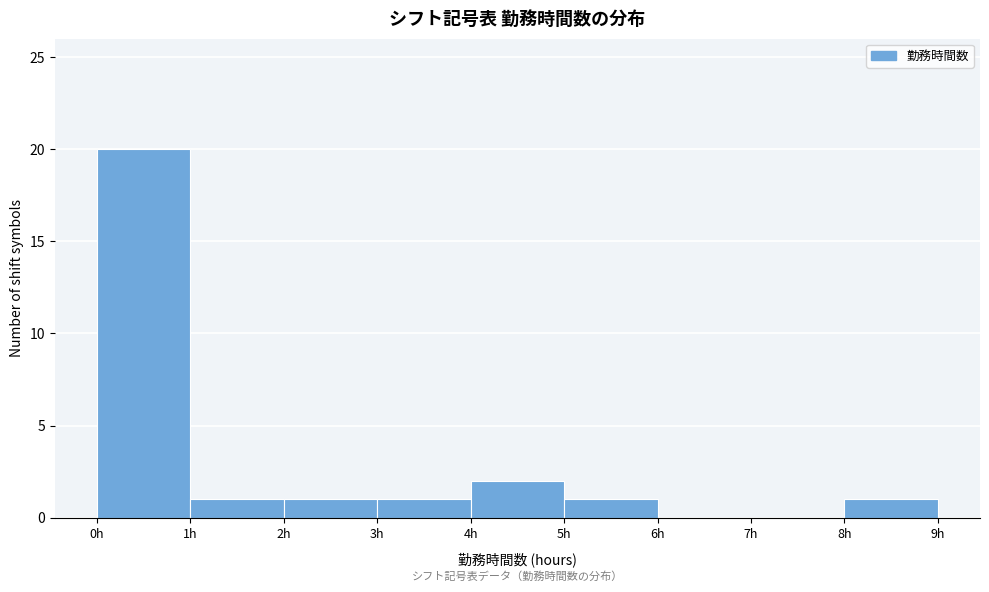

How tall is the bar that spans 2 to 3 on the x-axis? The values are not printed on the chart, so give them approximately, as read against the axis.

1